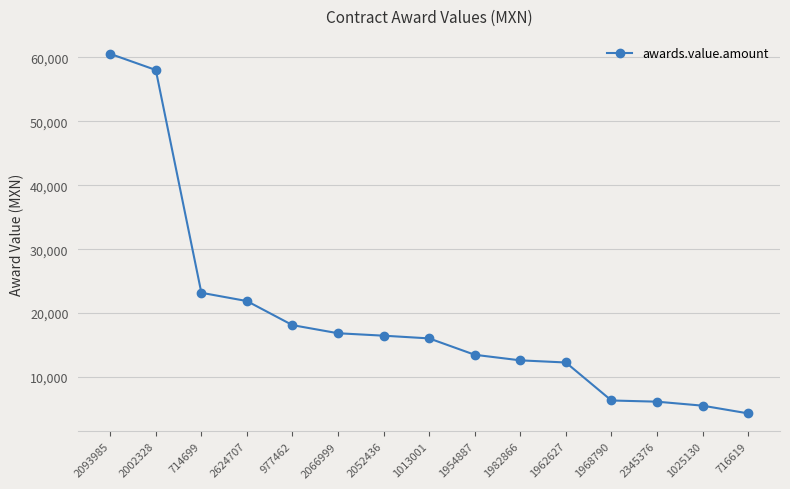

How many lines are shown in the chart?

1